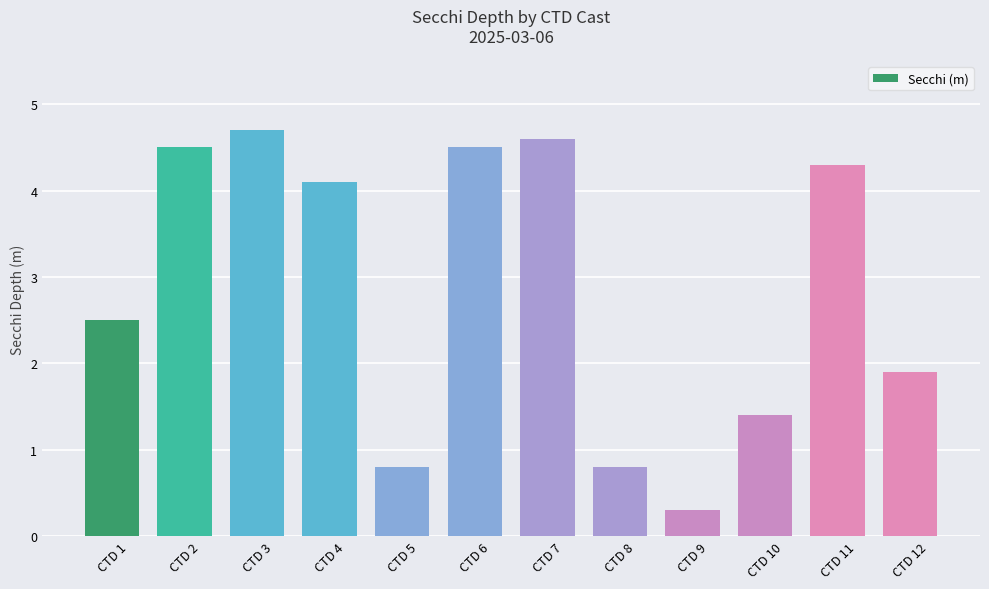

Count the number of data series in this chart.

1